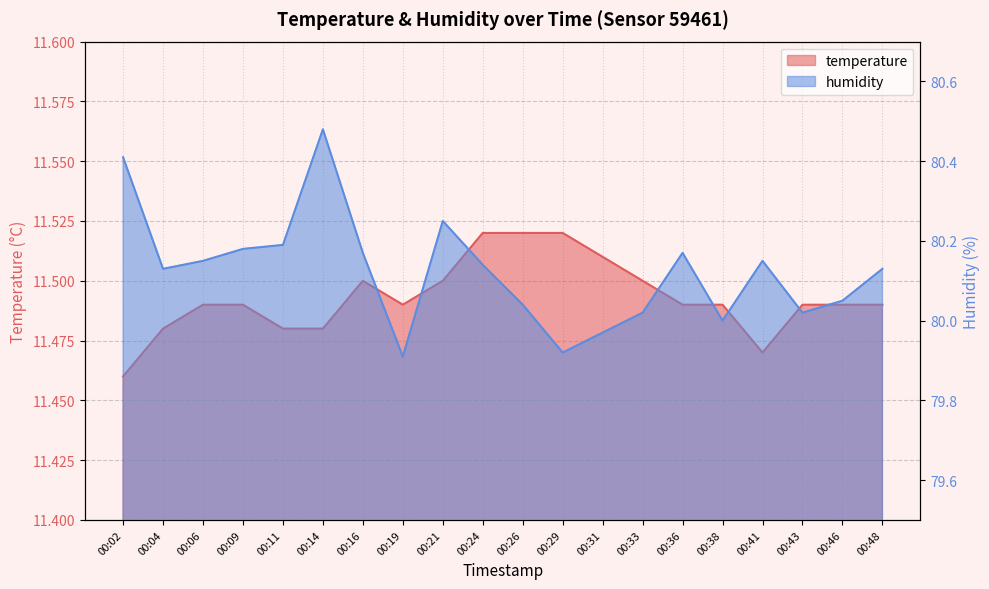

List the labels in order of temperature value, largest first.

00:24, 00:26, 00:29, 00:31, 00:16, 00:21, 00:33, 00:06, 00:09, 00:19, 00:36, 00:38, 00:43, 00:46, 00:48, 00:04, 00:11, 00:14, 00:41, 00:02